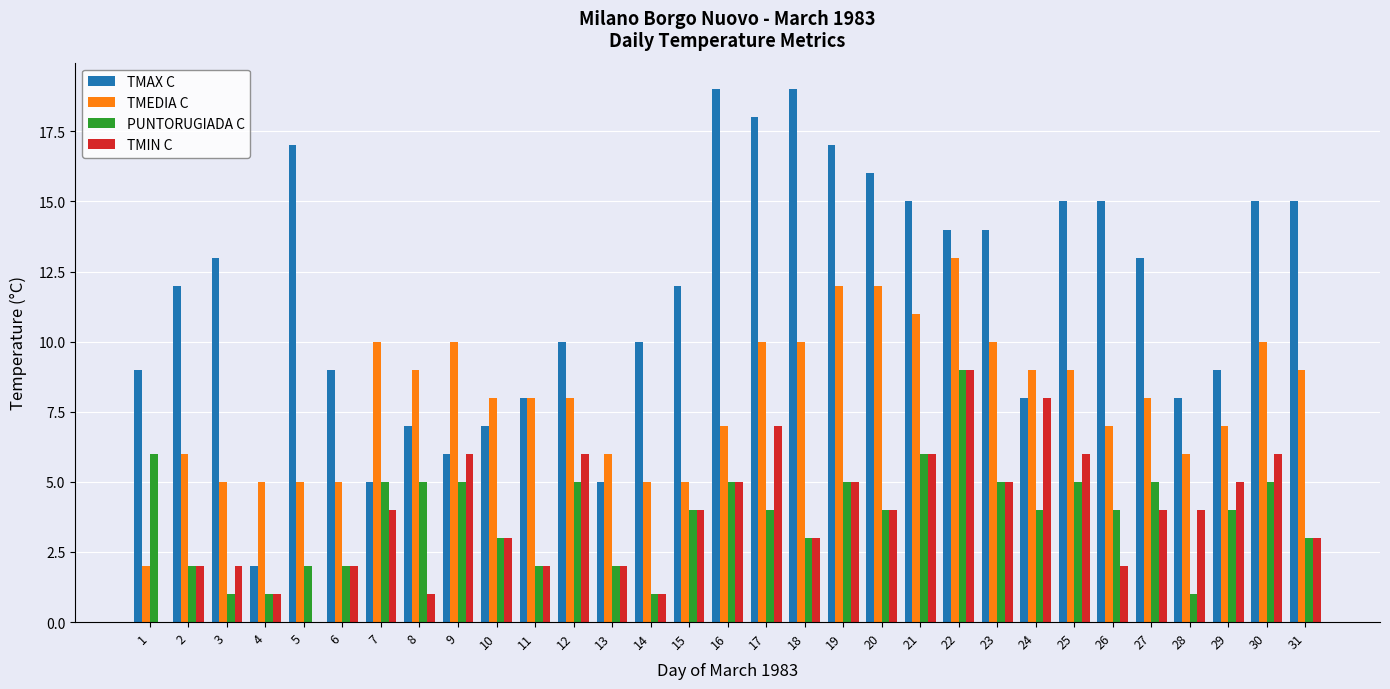

What is the spread (max minus min) of values at 30?

10